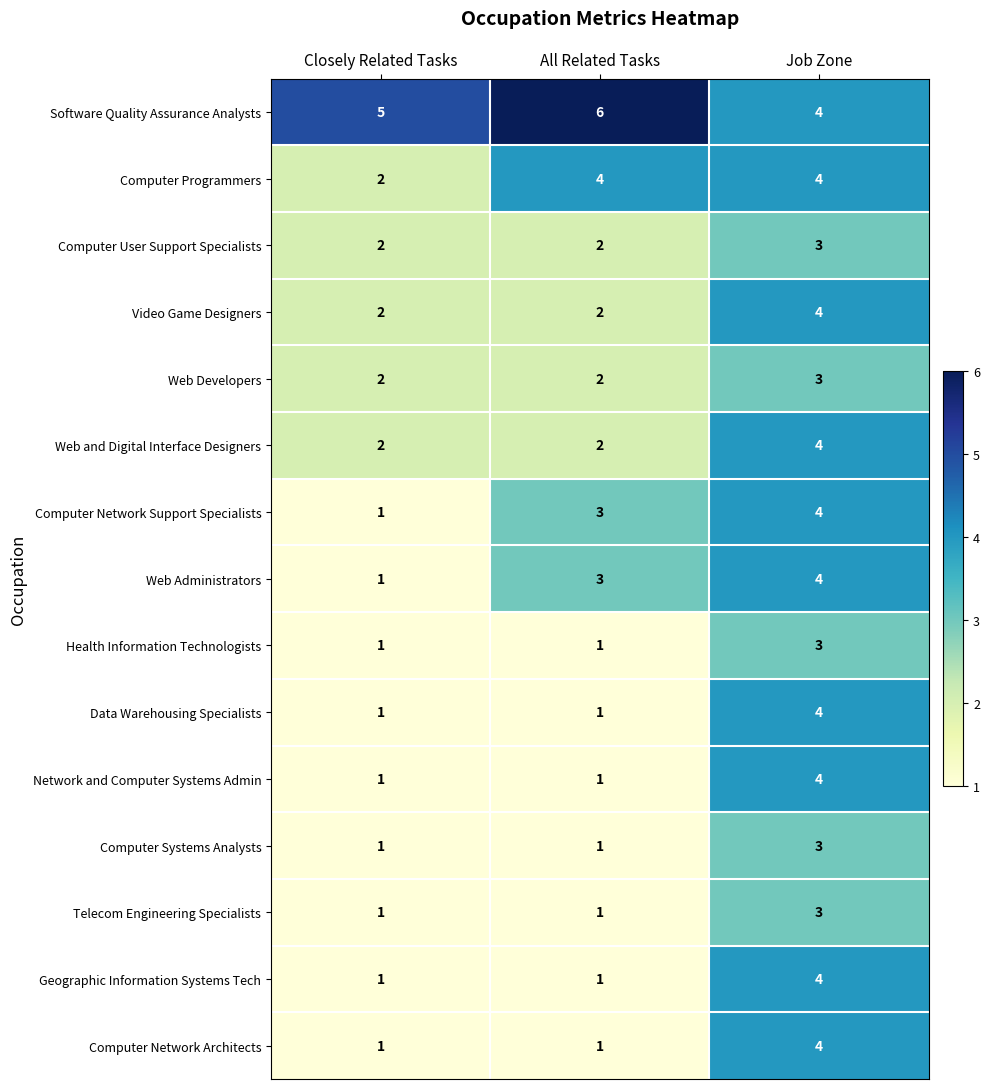

What is the difference between the highest and lowest values at Closely Related Tasks?

4